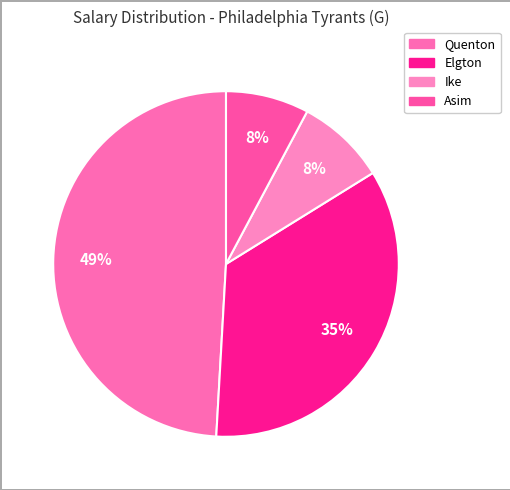

Does Quenton represent more than half of the total?

No